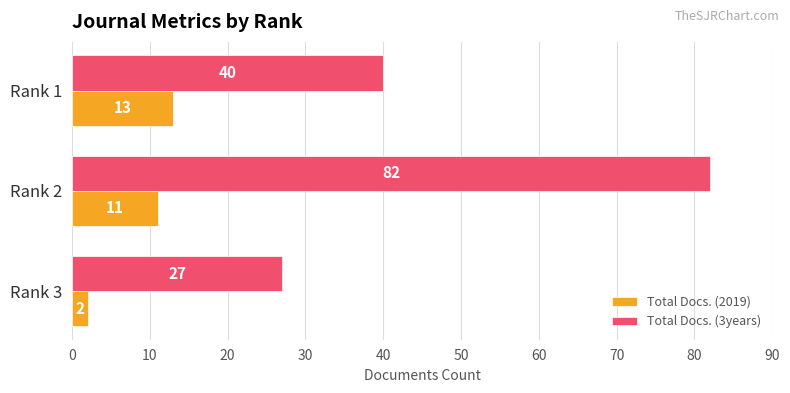

At which label does Total Docs. (3years) reach its peak?

Rank 2